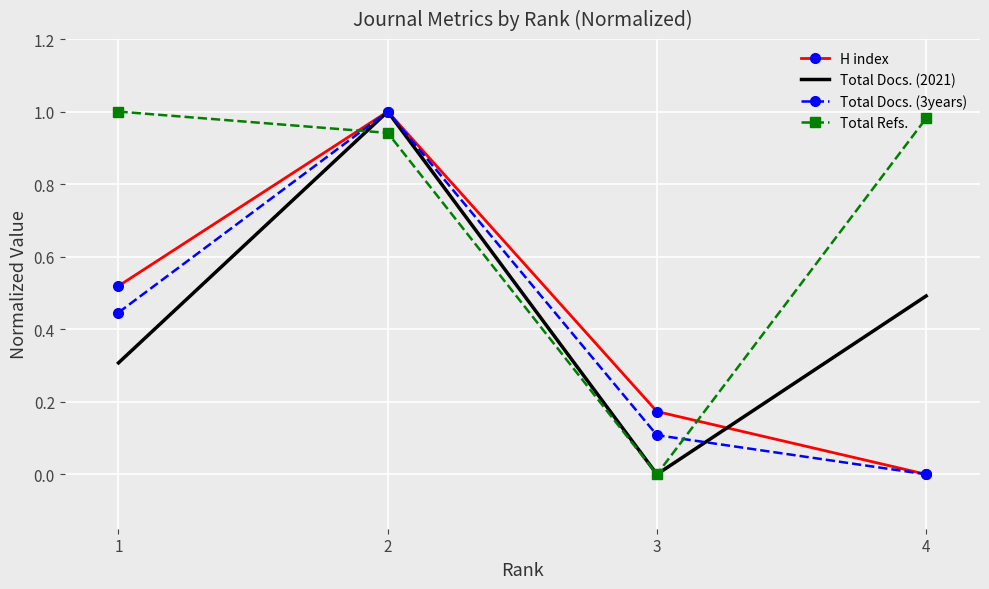

In Total Docs. (2021), how many points are higher than both neighbors (excluding endpoints)?

1